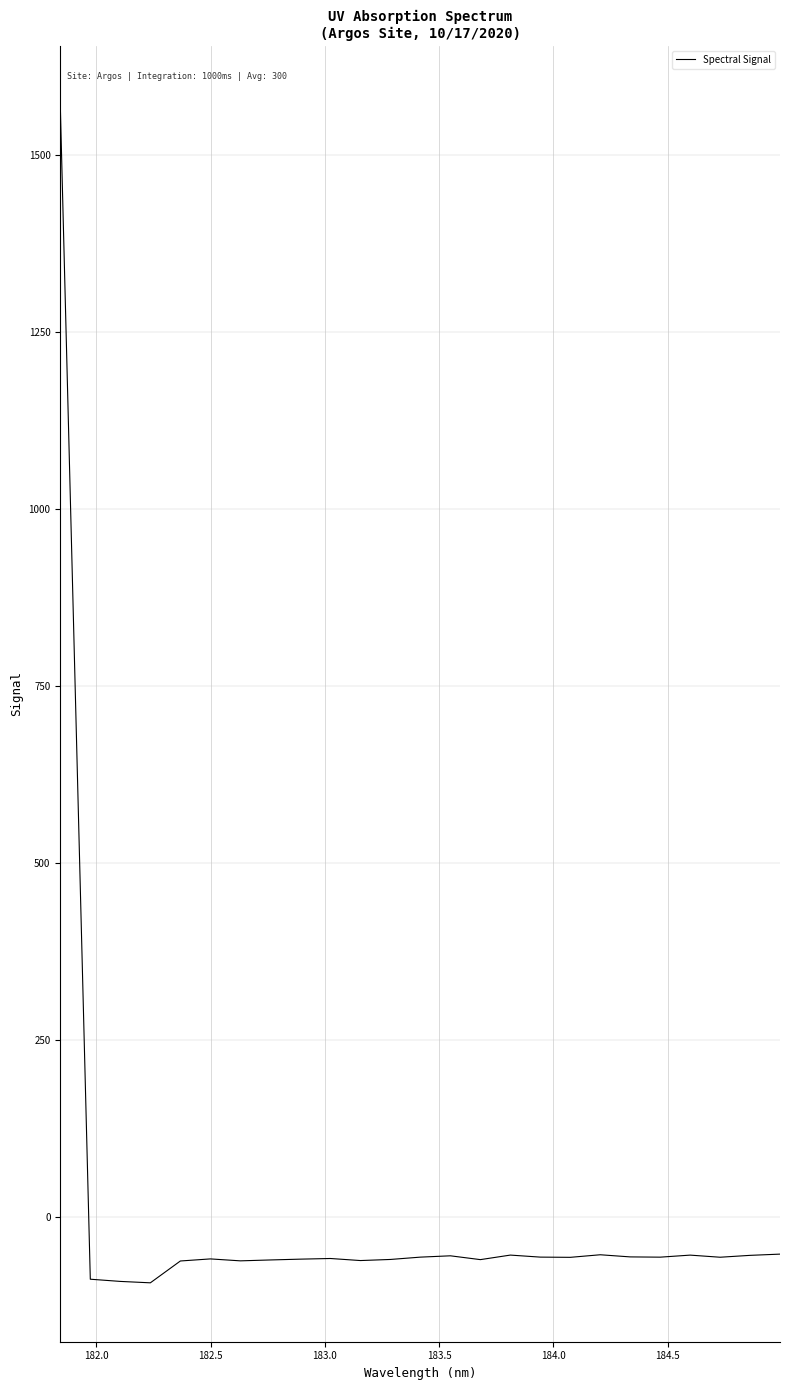

What is the difference between the maximum and minimum values?

1663.5